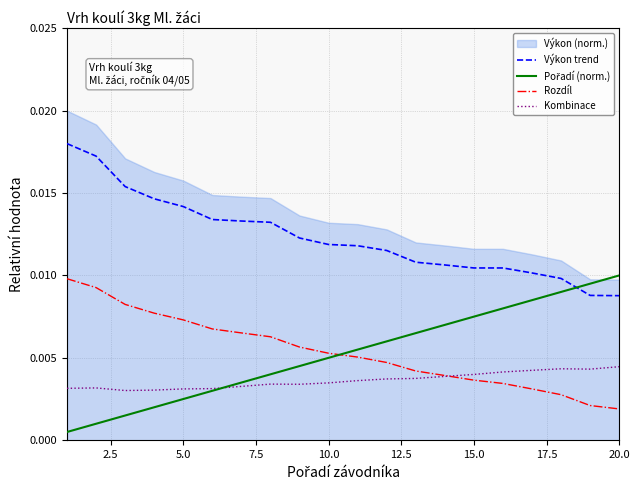

True or false: Kombinace and Výkon trend intersect in this chart.

False